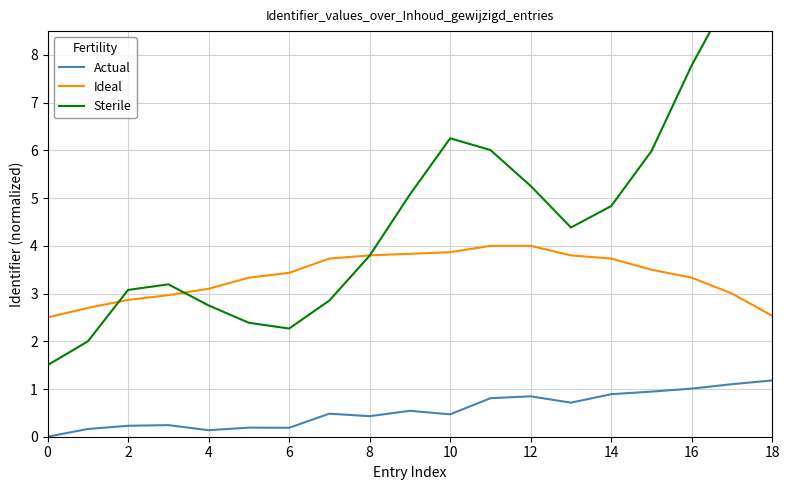

How many distinct data groups are displayed?

3